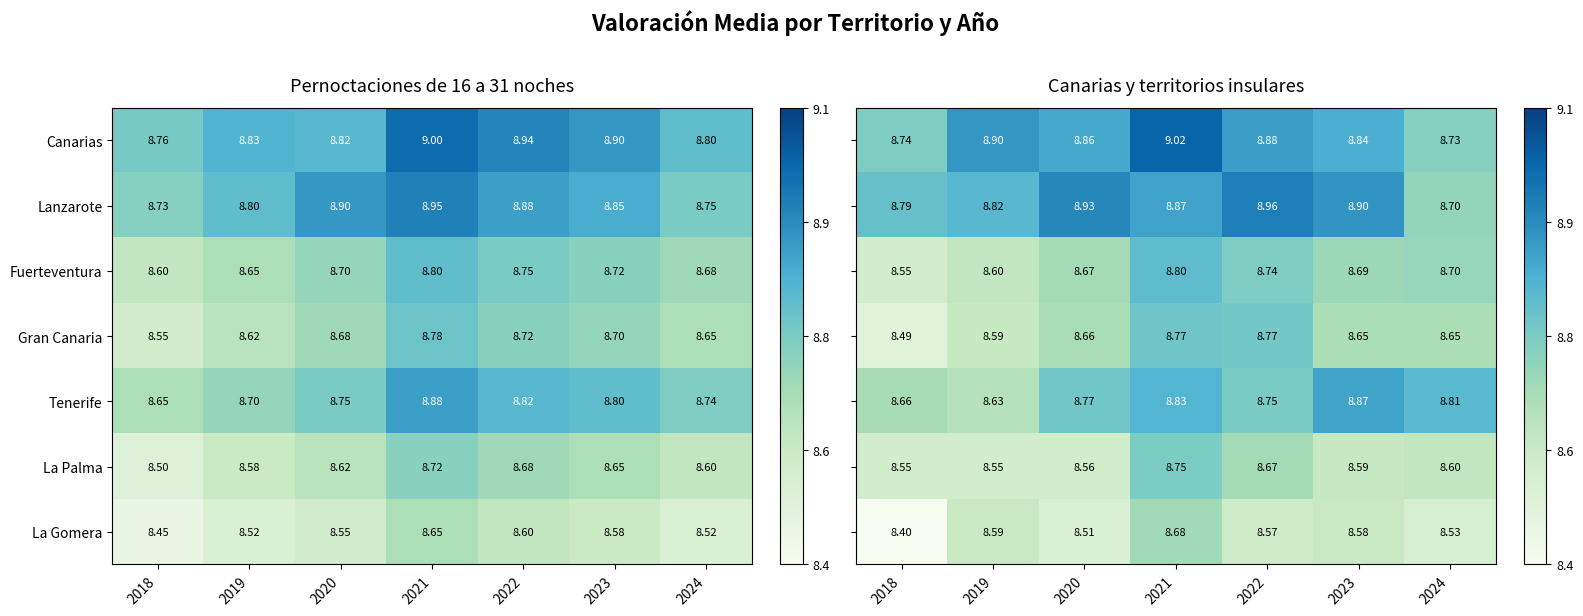

Is the value of Fuerteventura at 2023 greater than the value of Canarias at 2021?

No